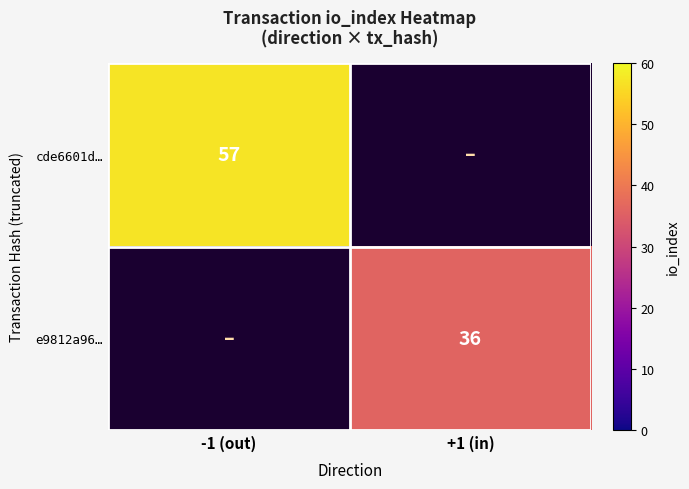

Is the value of e9812a96… at +1 (in) greater than the value of cde6601d… at -1 (out)?

No